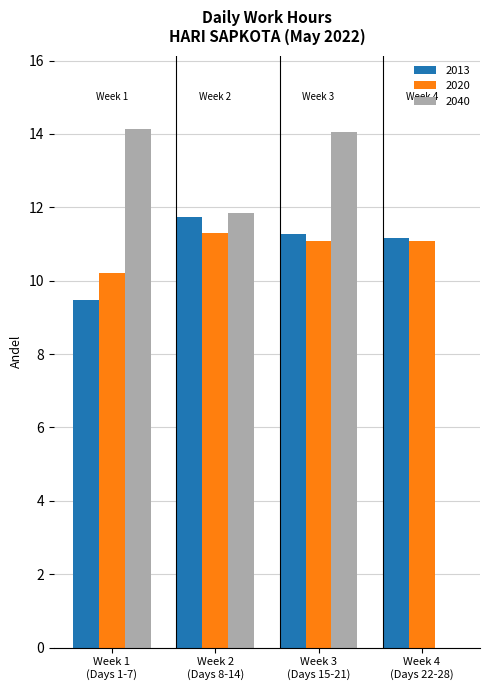

What is the maximum value for 2020?

11.3